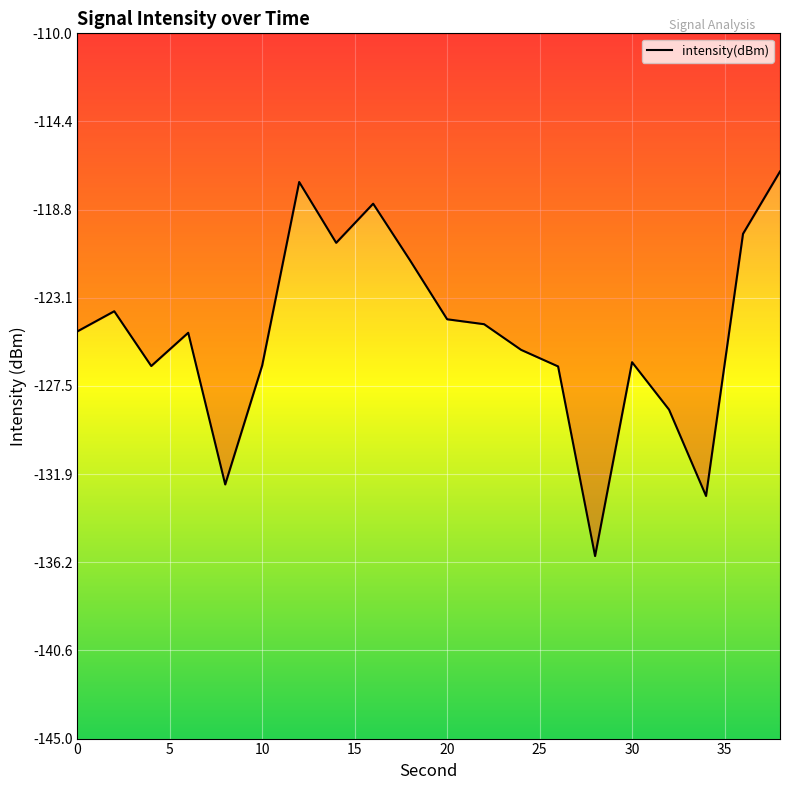

What is the minimum value shown in the chart?

-135.9